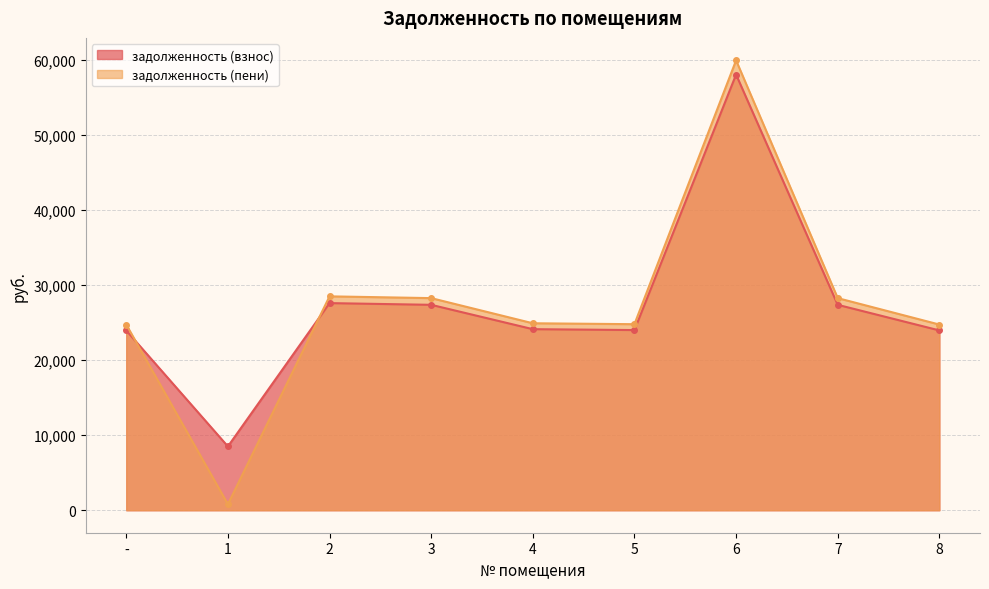

What is the total value across all series at 8?

48714.4